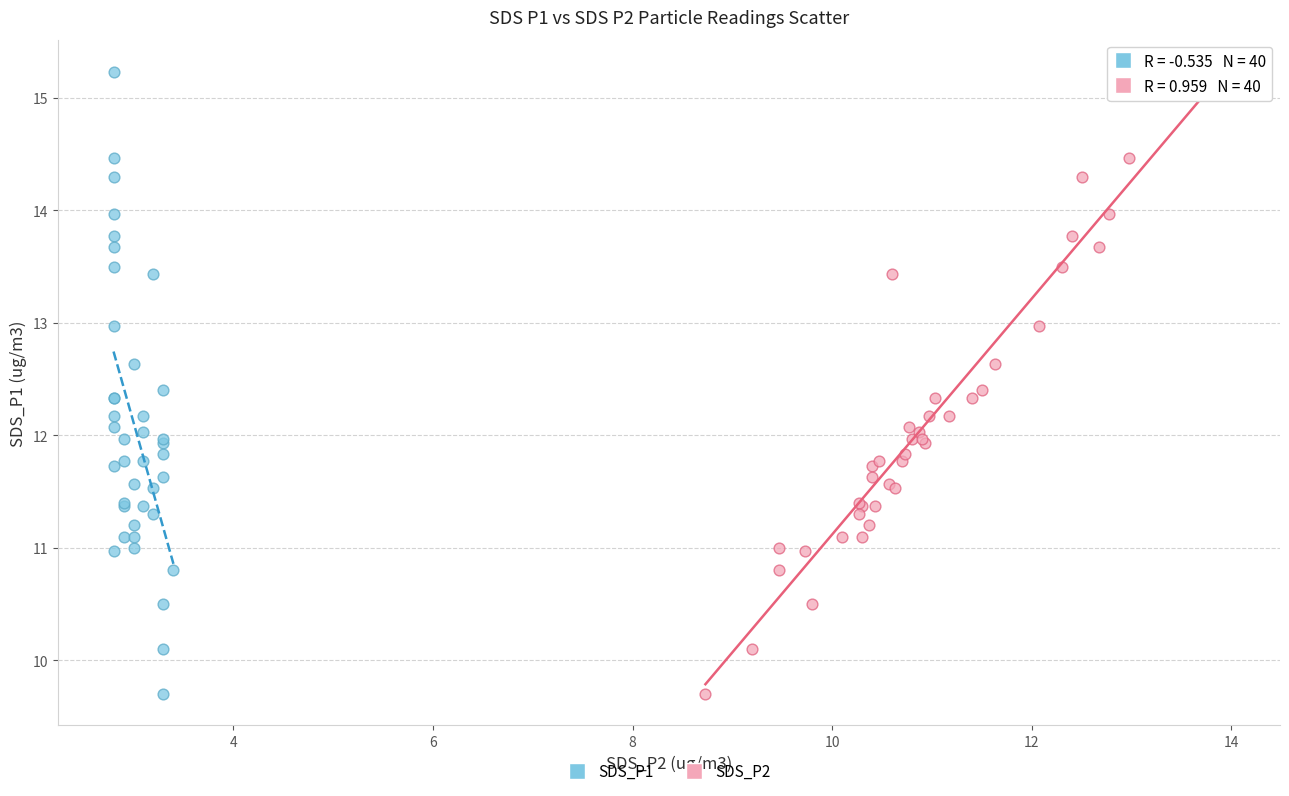

What are all the series names shown in the legend?

SDS_P1, SDS_P2